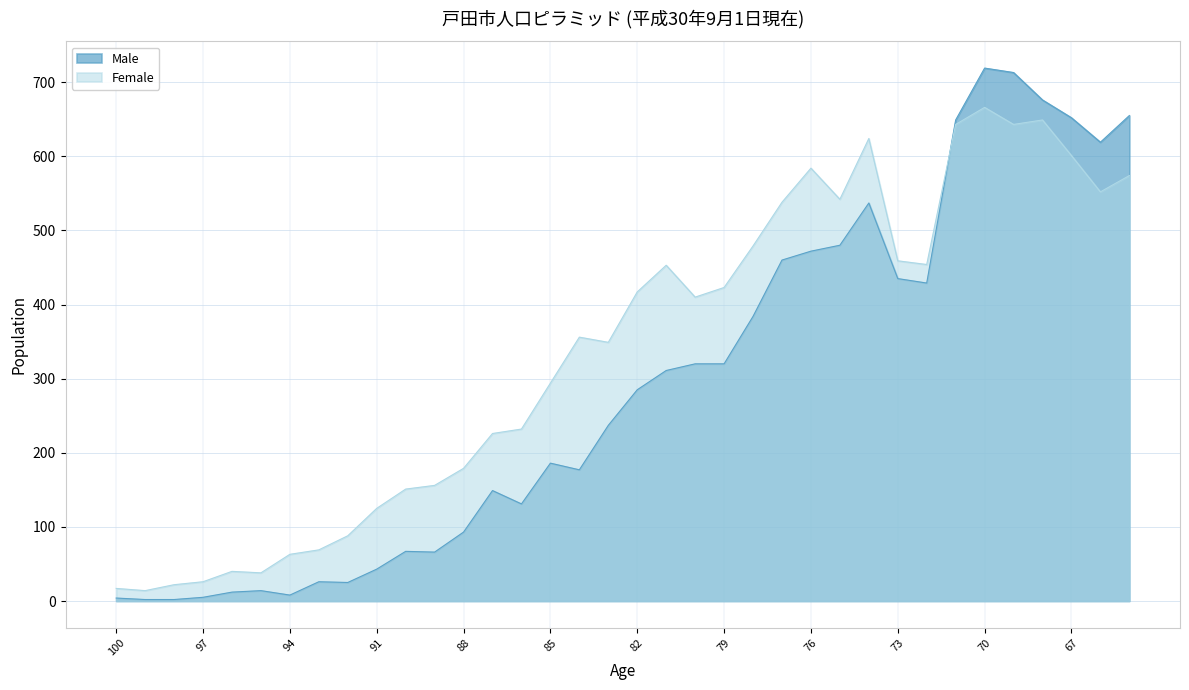

What are all the series names shown in the legend?

Male, Female